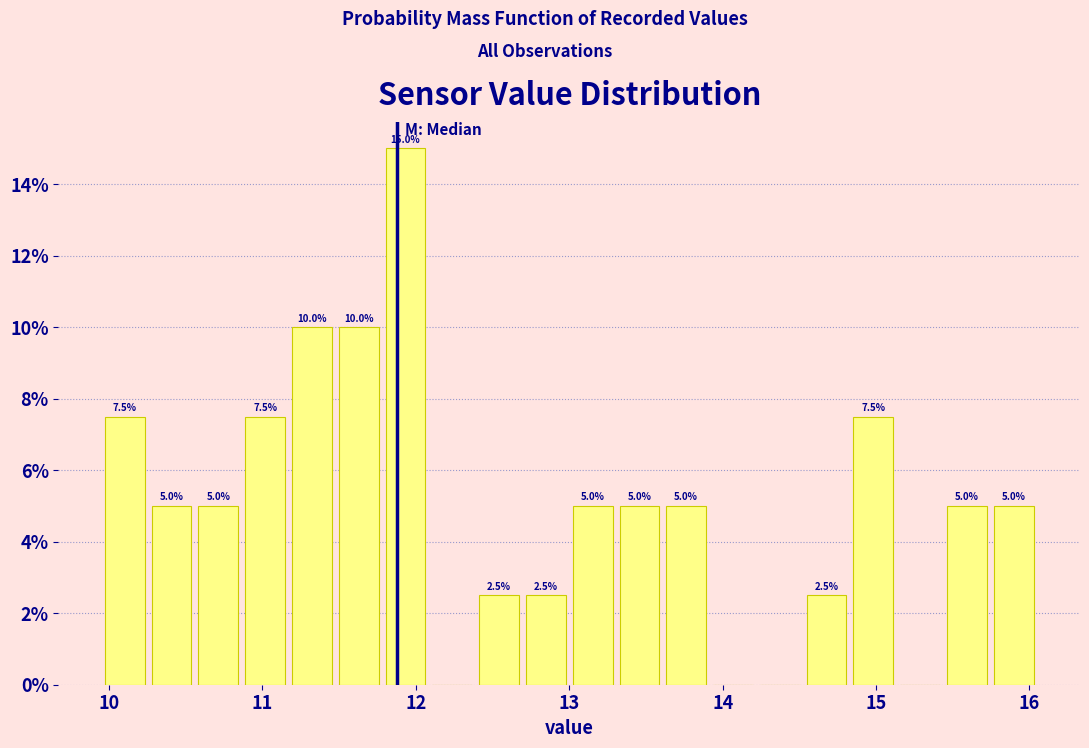

Read against the x-axis, roughly where is the centre of the tallest bar?

11.9